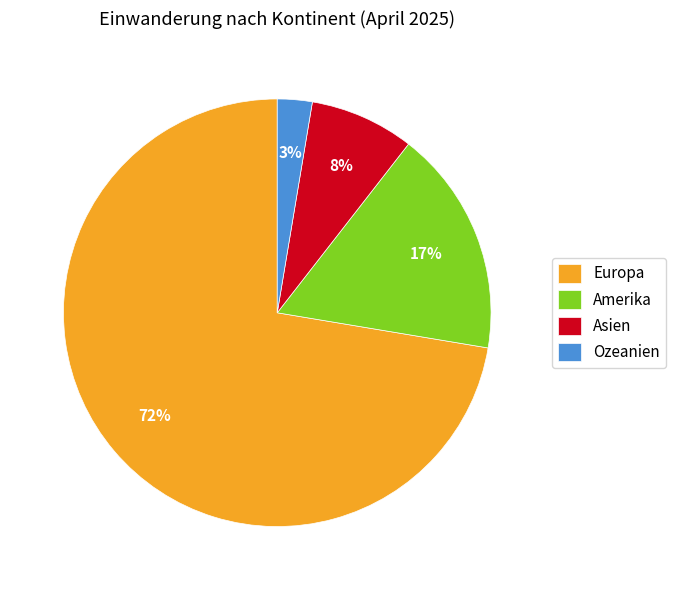

To the nearest percent, what portion does Asien represent?

8%